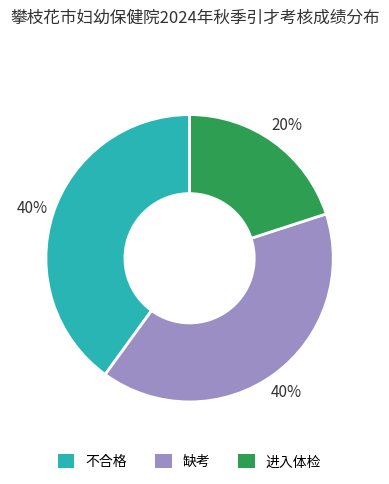

To the nearest percent, what is the difference between the largest and smallest slice percentages?

20%